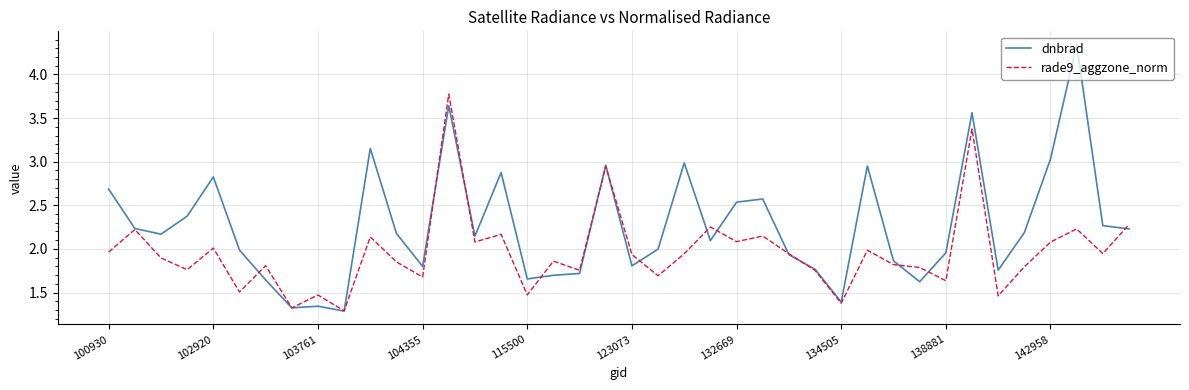

Rank the series by their maximum value, from lowest to highest.

rade9_aggzone_norm, dnbrad